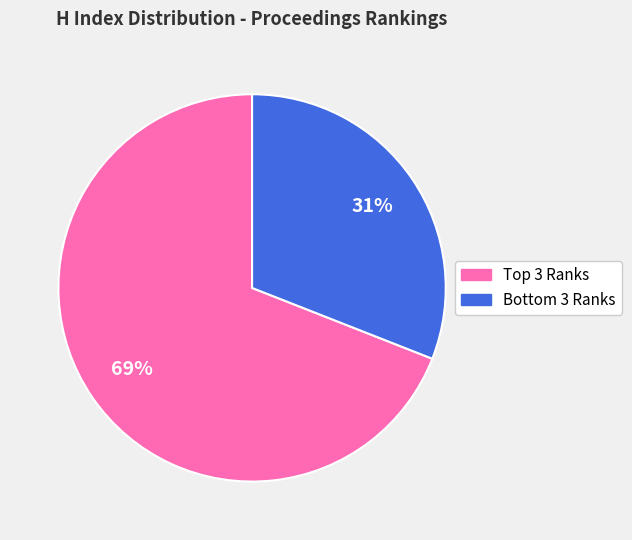

Rank the categories by value from highest to lowest.

Top 3 Ranks, Bottom 3 Ranks